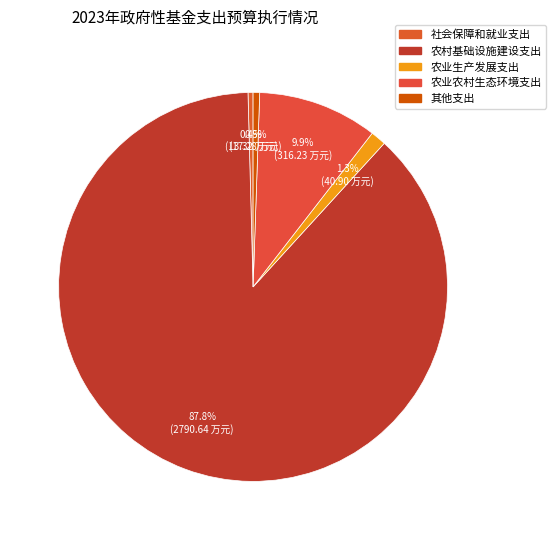

What is the change in value from 农业农村生态环境支出 to 其他支出?

-299.0